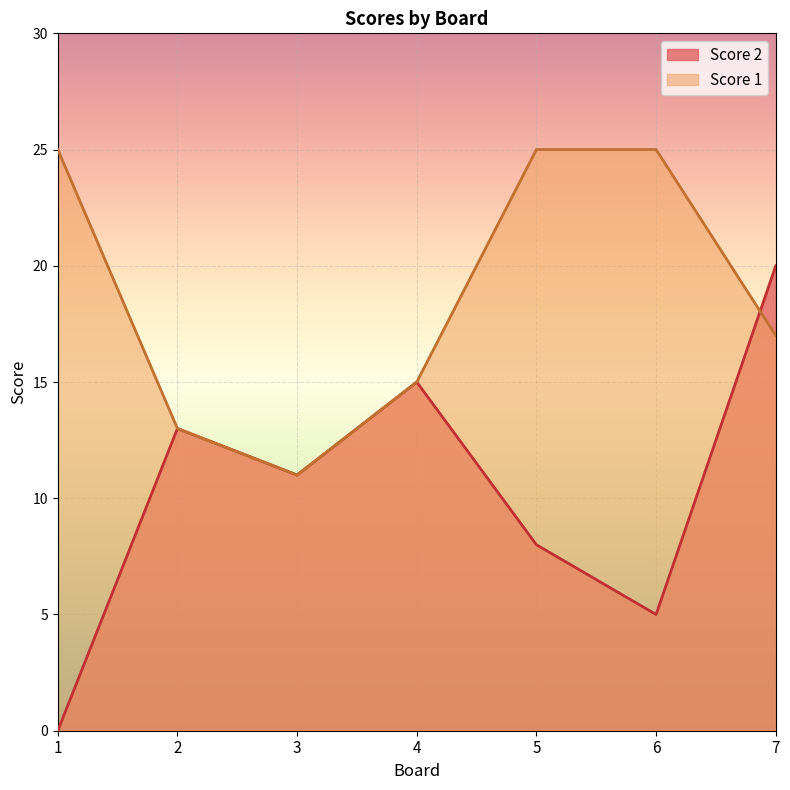

What is the sum of the Score 2 values at 6 and 2?

18